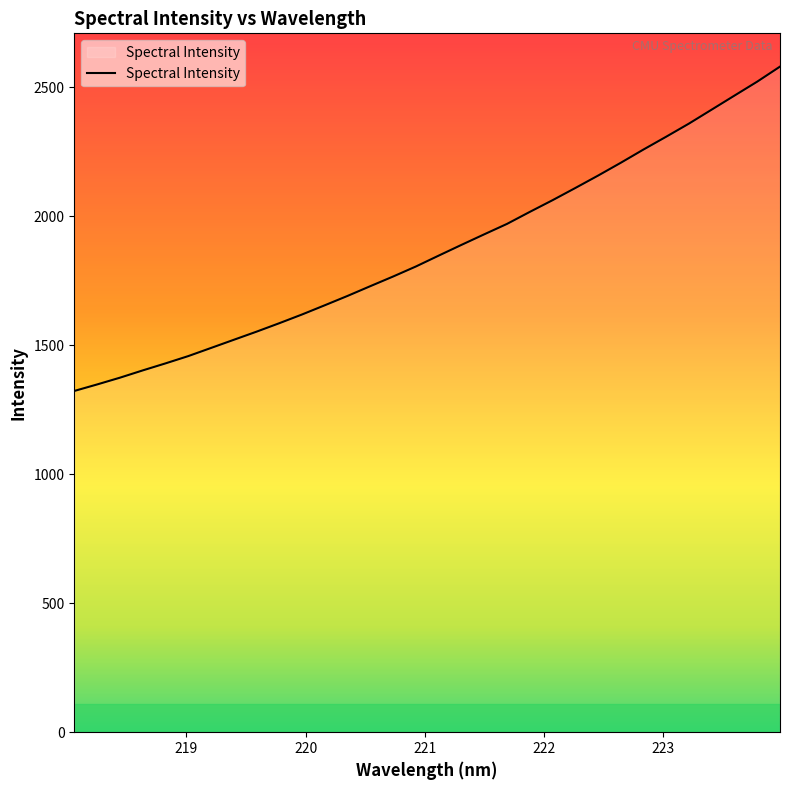

What is the difference between the maximum and minimum values?

1256.9